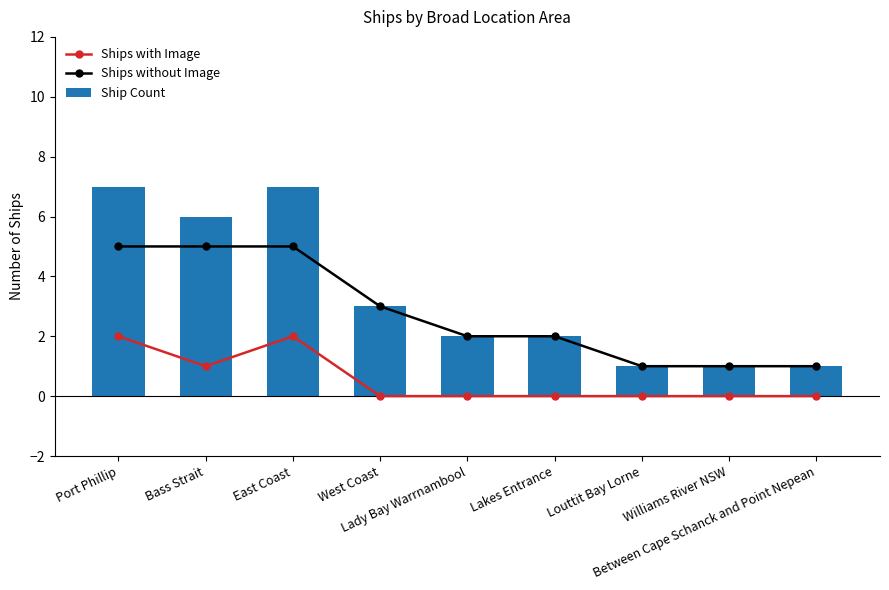

True or false: Ship Count has a value of 1 at Between Cape Schanck and Point Nepean.

True